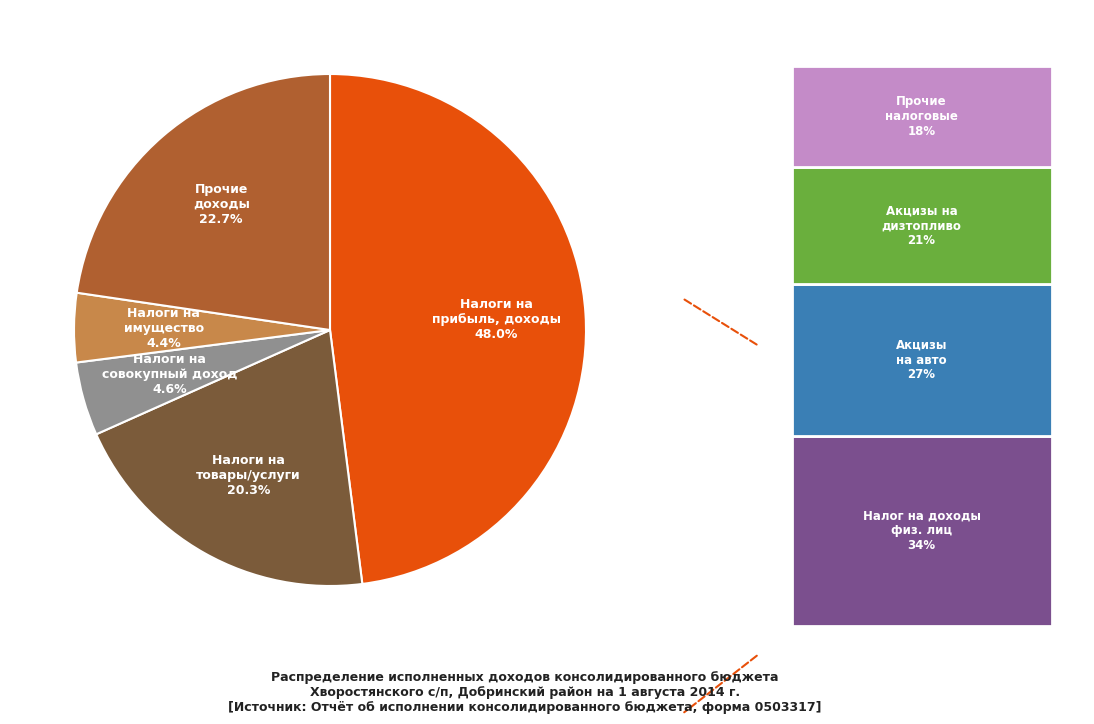

What percentage is NOT represented by НАЛОГИ НА
СОВОКУПНЫЙ ДОХОД?

95.4%